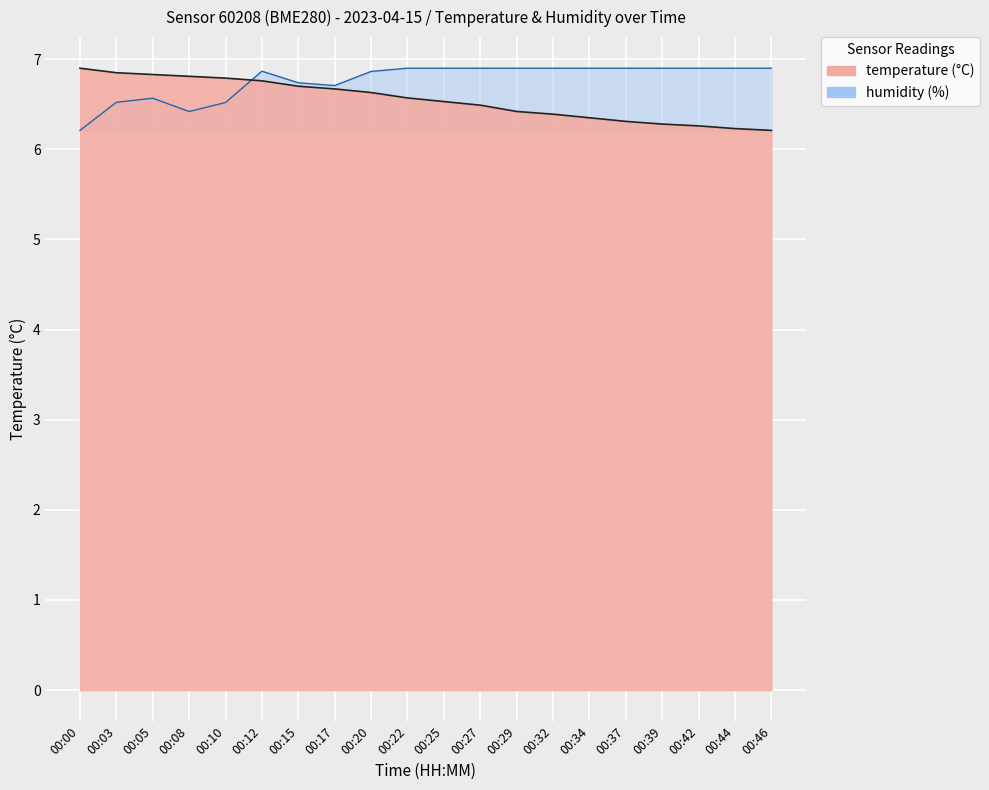

What is the value of the humidity point at the 7th from the left?

6.7